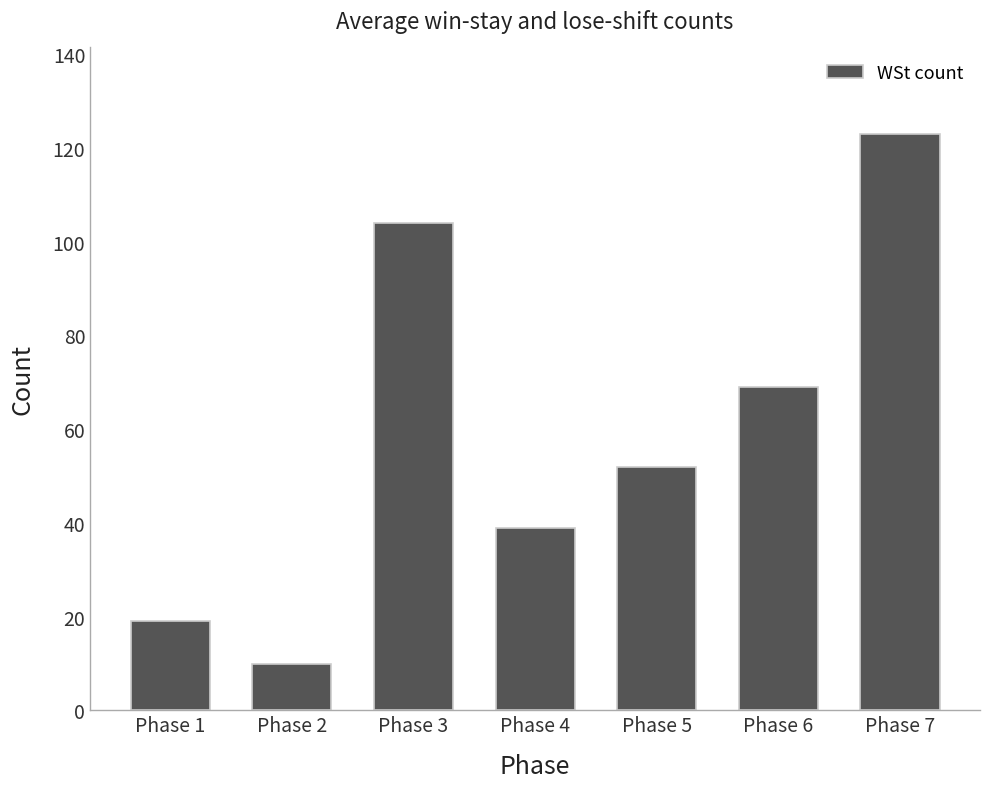

List the labels in order of value, smallest first.

Phase 2, Phase 1, Phase 4, Phase 5, Phase 6, Phase 3, Phase 7